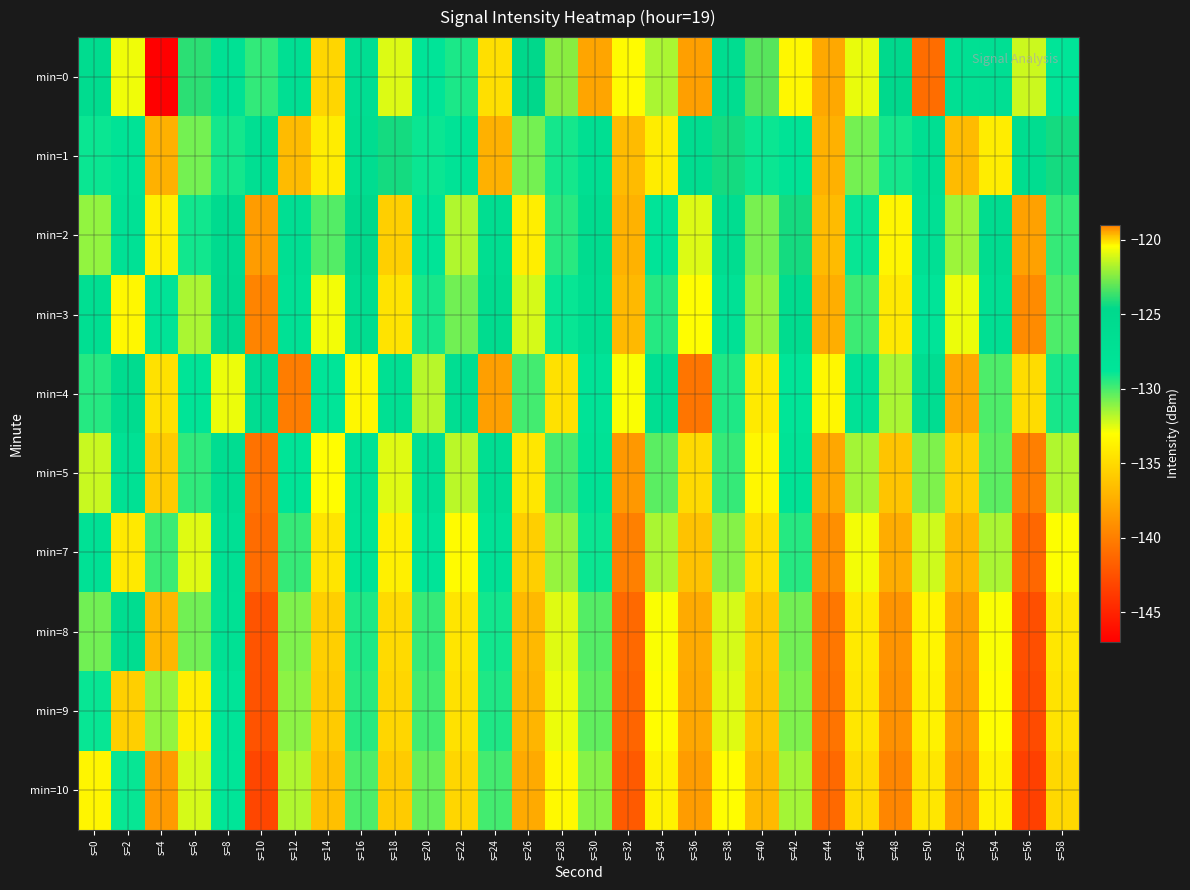

At how many categories does at least one series exceed -123?

4